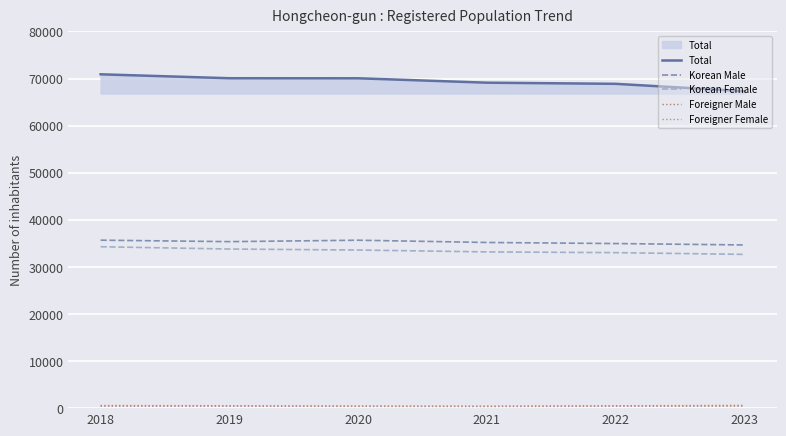

What is the greatest value displayed?

70898